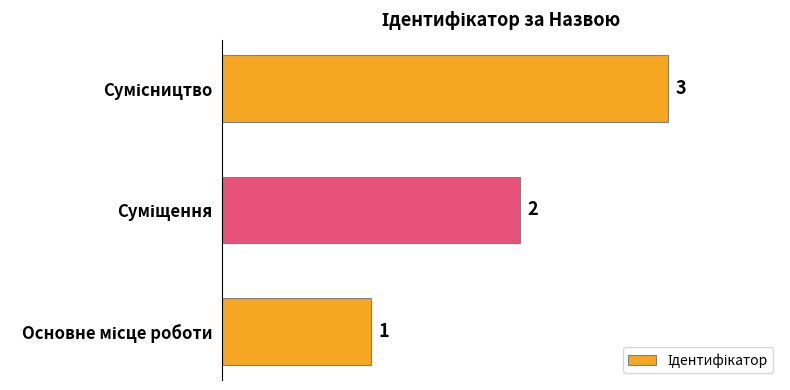

What is the sum of all values?

6